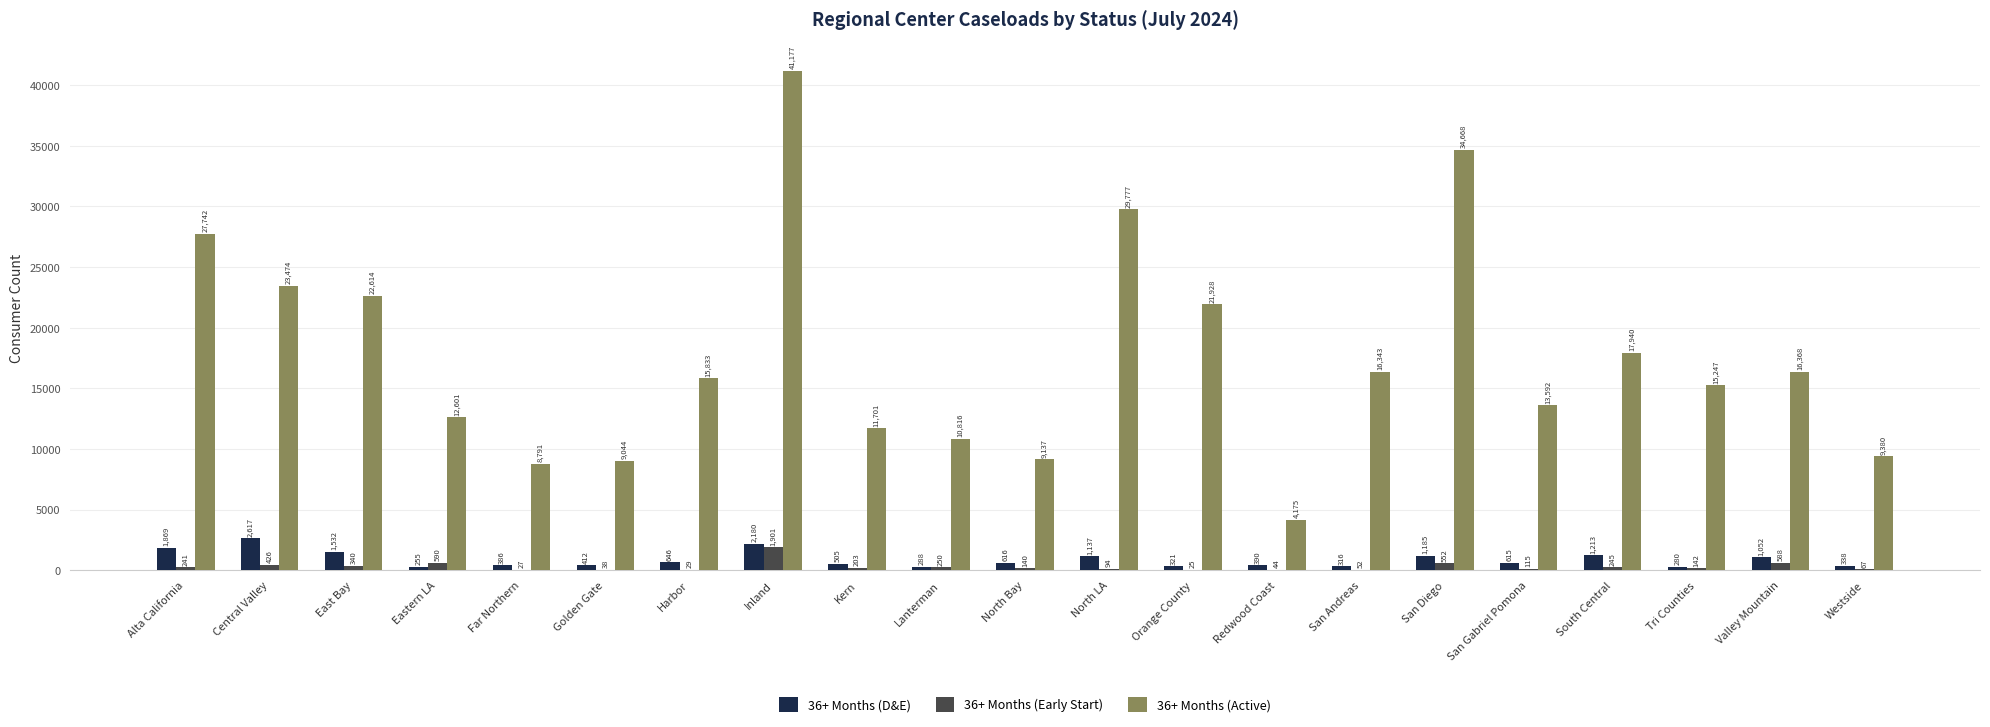

Which category has the highest value across all series?

Inland